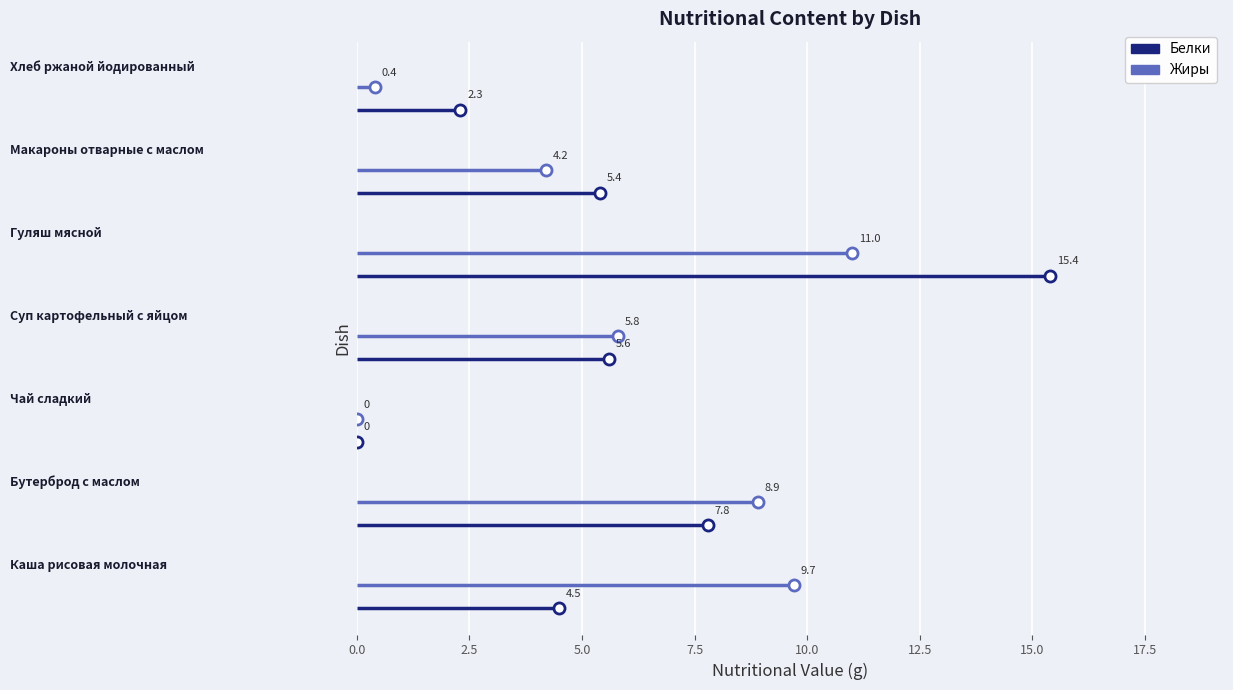

What is the spread (max minus min) of values at Бутерброд с маслом?

1.1